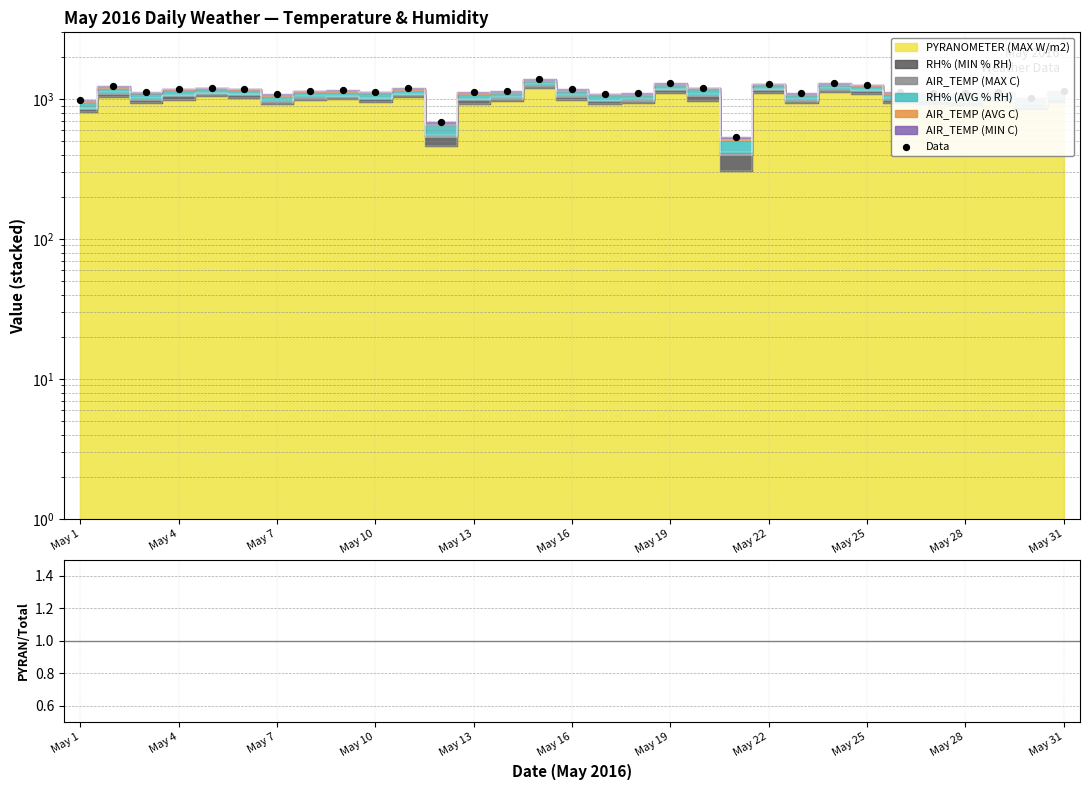

What is the total value across all series at May 31?

1203.1